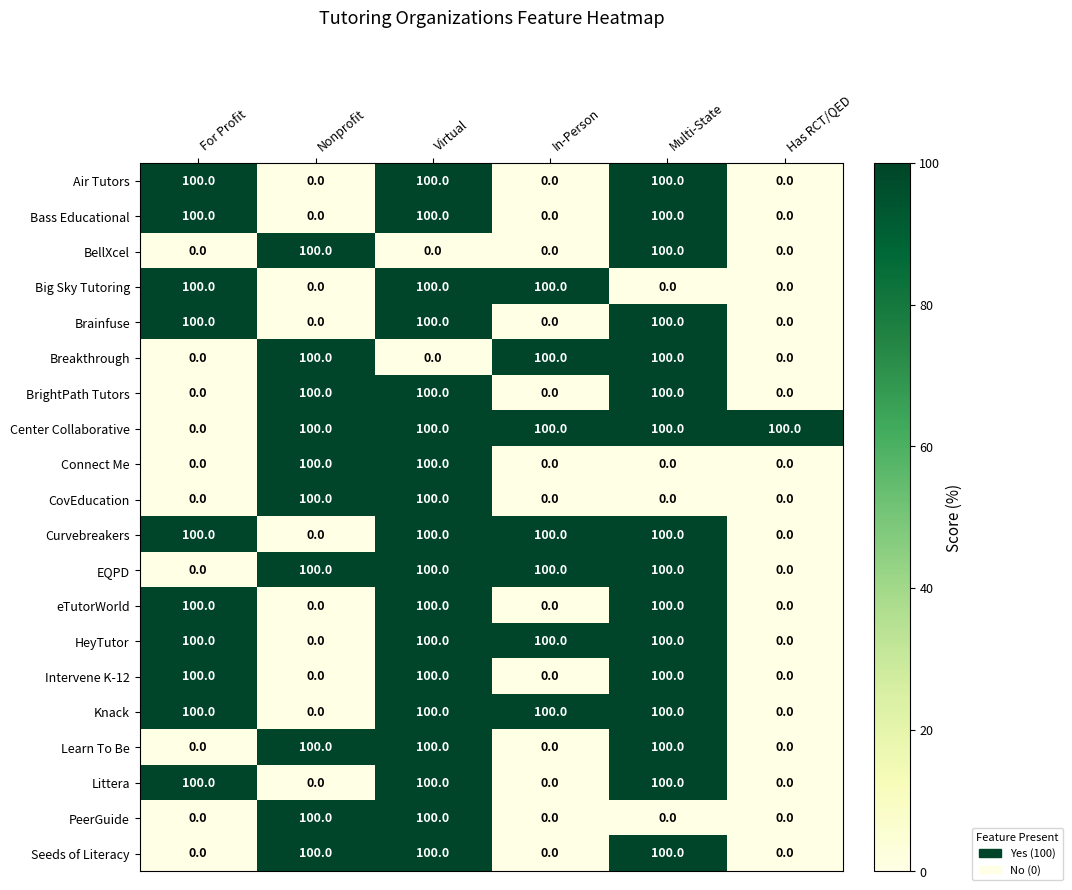

Is it true that PeerGuide equals 0 at Has RCT/QED?

True